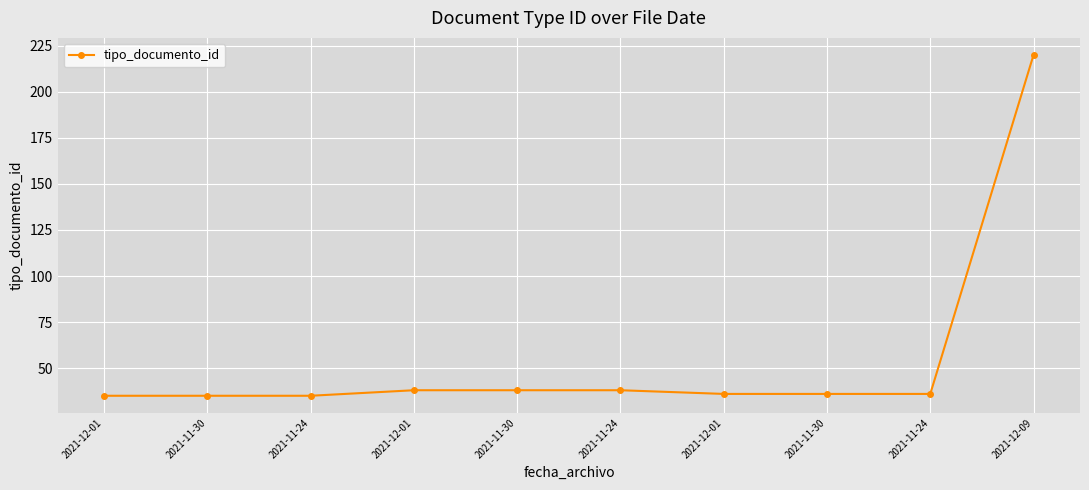

Which category has the highest value across all series?

2021-12-09